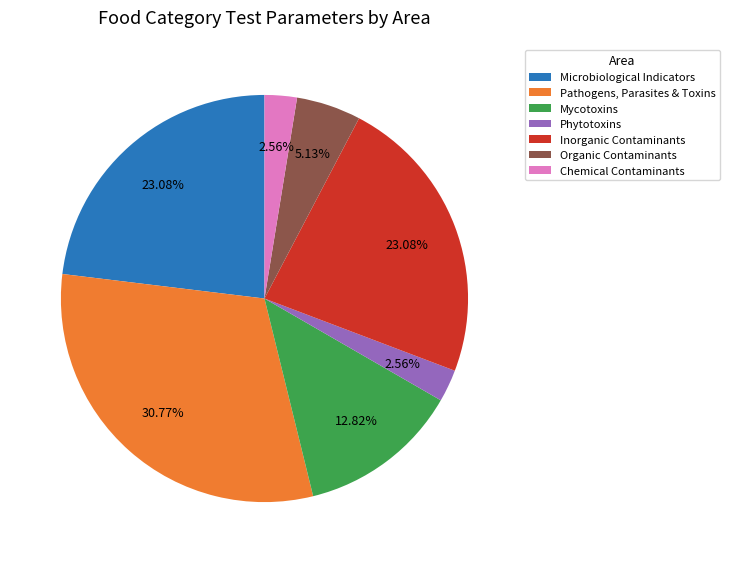

Does Pathogens, Parasites & Toxins represent more than half of the total?

No